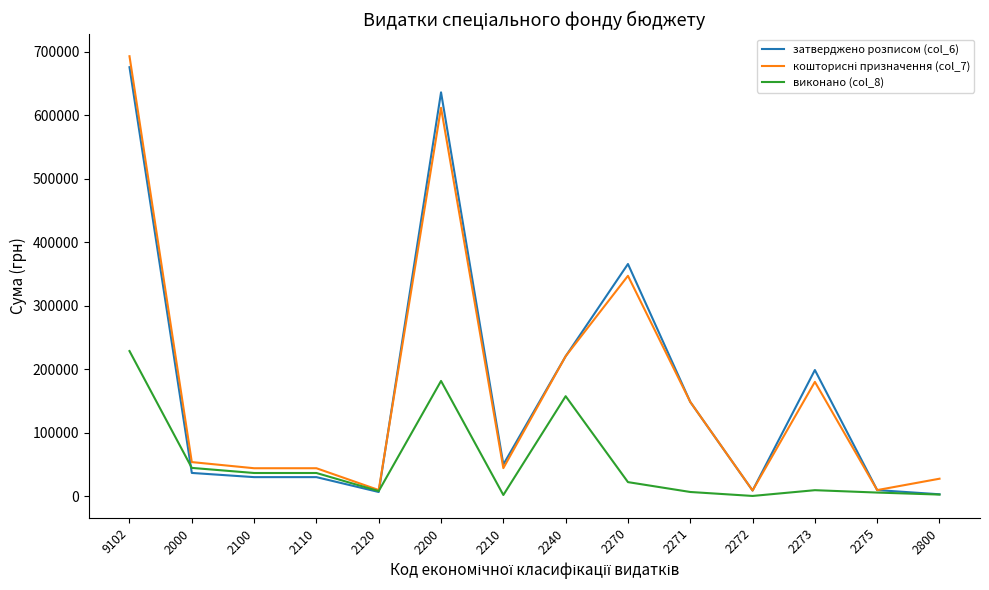

Count the number of categories in the chart.

14